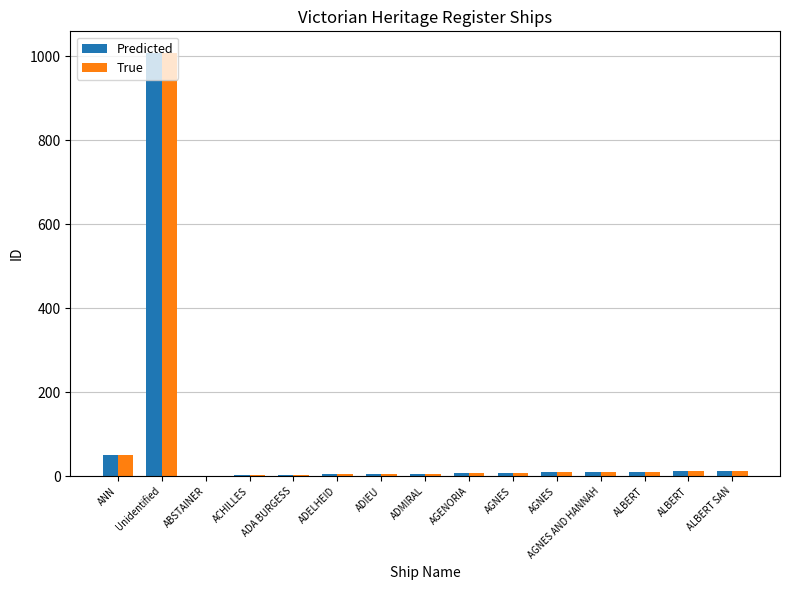

Which series has the largest range (max minus min)?

Predicted